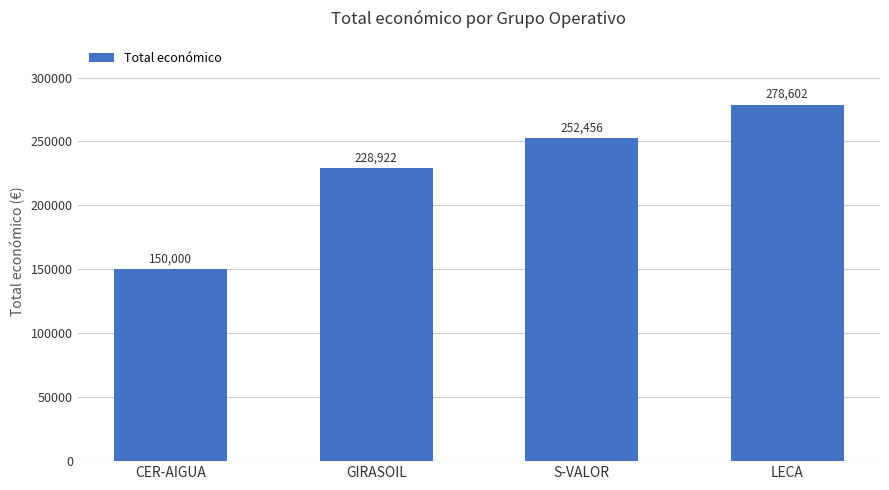

What is the difference between the second highest and second lowest values?

23534